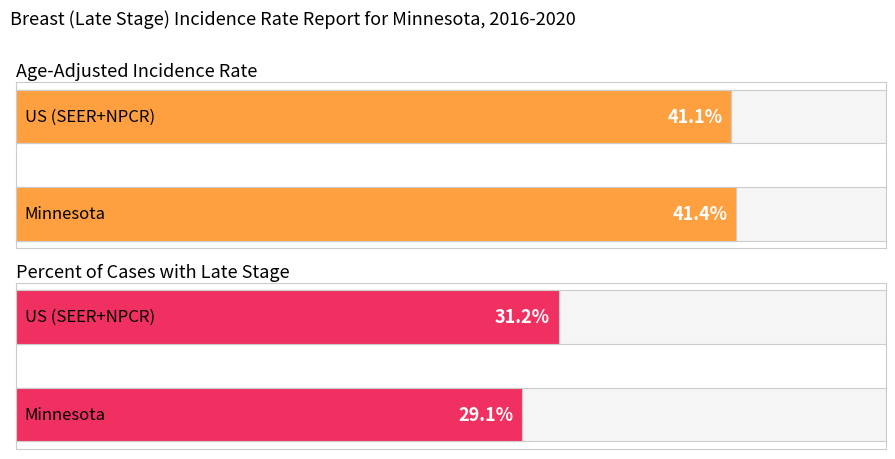

What is the sum of all Age-Adjusted Incidence Rate values?

82.5